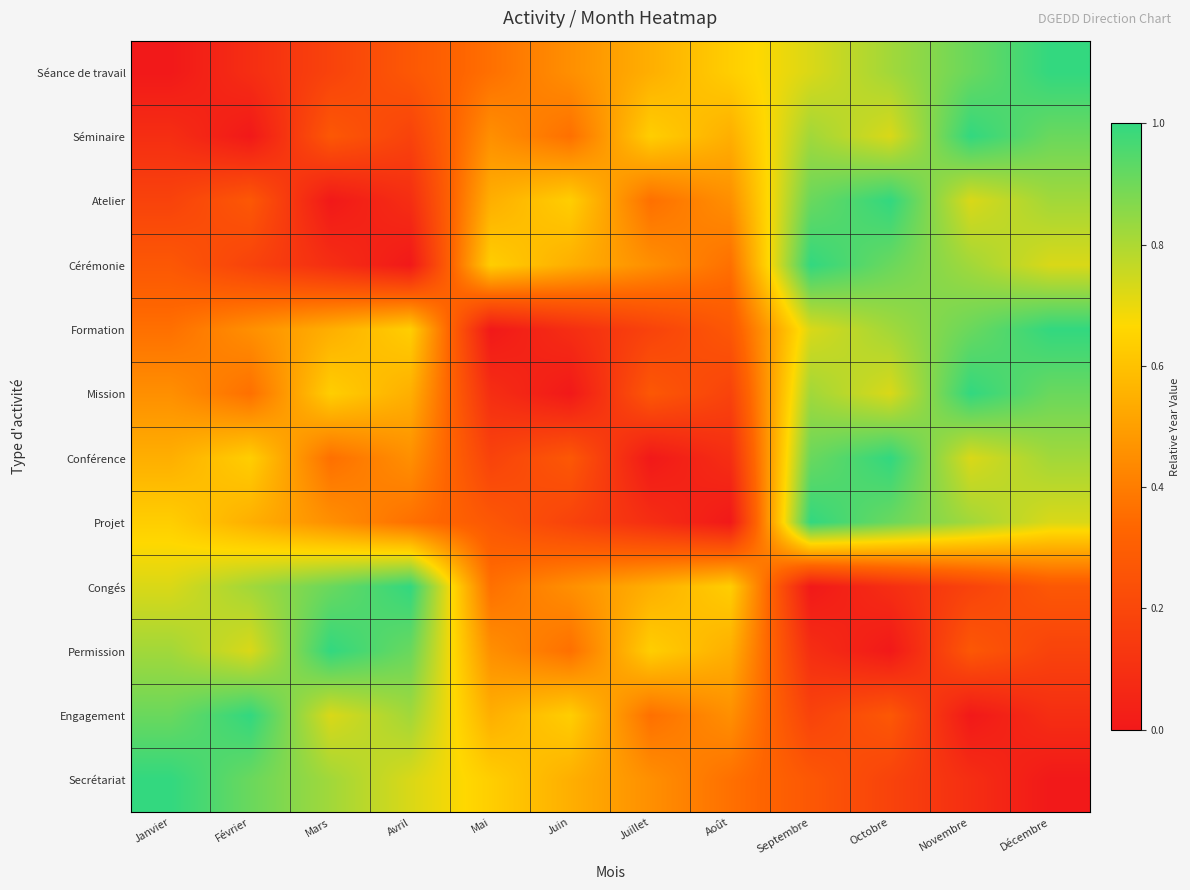

Reading right to left, transcribe all the data shown in this chart.

Séance de travail: Décembre=1.0	Novembre=0.9	Octobre=0.8	Septembre=0.7	Août=0.6	Juillet=0.5	Juin=0.5	Mai=0.4	Avril=0.3	Mars=0.2	Février=0.1	Janvier=0.0
Séminaire: Décembre=0.9	Novembre=1.0	Octobre=0.7	Septembre=0.8	Août=0.5	Juillet=0.6	Juin=0.4	Mai=0.5	Avril=0.2	Mars=0.3	Février=0.0	Janvier=0.1
Atelier: Décembre=0.8	Novembre=0.7	Octobre=1.0	Septembre=0.9	Août=0.5	Juillet=0.4	Juin=0.6	Mai=0.5	Avril=0.1	Mars=0.0	Février=0.3	Janvier=0.2
Cérémonie: Décembre=0.7	Novembre=0.8	Octobre=0.9	Septembre=1.0	Août=0.4	Juillet=0.5	Juin=0.5	Mai=0.6	Avril=0.0	Mars=0.1	Février=0.2	Janvier=0.3
Formation: Décembre=1.0	Novembre=0.9	Octobre=0.8	Septembre=0.7	Août=0.3	Juillet=0.2	Juin=0.1	Mai=0.0	Avril=0.6	Mars=0.5	Février=0.5	Janvier=0.4
Mission: Décembre=0.9	Novembre=1.0	Octobre=0.7	Septembre=0.8	Août=0.2	Juillet=0.3	Juin=0.0	Mai=0.1	Avril=0.5	Mars=0.6	Février=0.4	Janvier=0.5
Conférence: Décembre=0.8	Novembre=0.7	Octobre=1.0	Septembre=0.9	Août=0.1	Juillet=0.0	Juin=0.3	Mai=0.2	Avril=0.5	Mars=0.4	Février=0.6	Janvier=0.5
Projet: Décembre=0.7	Novembre=0.8	Octobre=0.9	Septembre=1.0	Août=0.0	Juillet=0.1	Juin=0.2	Mai=0.3	Avril=0.4	Mars=0.5	Février=0.5	Janvier=0.6
Congés: Décembre=0.3	Novembre=0.2	Octobre=0.1	Septembre=0.0	Août=0.6	Juillet=0.5	Juin=0.5	Mai=0.4	Avril=1.0	Mars=0.9	Février=0.8	Janvier=0.7
Permission: Décembre=0.2	Novembre=0.3	Octobre=0.0	Septembre=0.1	Août=0.5	Juillet=0.6	Juin=0.4	Mai=0.5	Avril=0.9	Mars=1.0	Février=0.7	Janvier=0.8
Engagement: Décembre=0.1	Novembre=0.0	Octobre=0.3	Septembre=0.2	Août=0.5	Juillet=0.4	Juin=0.6	Mai=0.5	Avril=0.8	Mars=0.7	Février=1.0	Janvier=0.9
Secrétariat: Décembre=0.0	Novembre=0.1	Octobre=0.2	Septembre=0.3	Août=0.4	Juillet=0.5	Juin=0.5	Mai=0.6	Avril=0.7	Mars=0.8	Février=0.9	Janvier=1.0